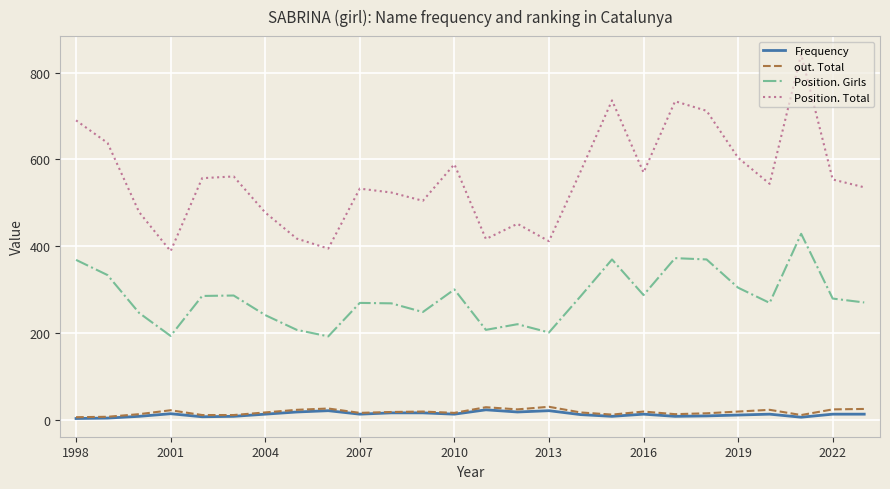

What is the difference between the maximum and minimum values in the out. Total series?

24